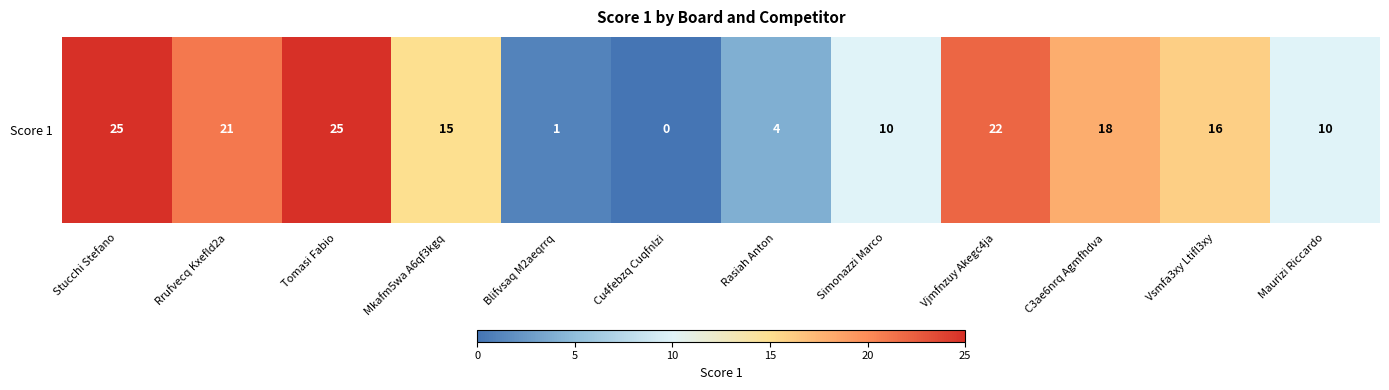

True or false: the data shows 18 at C3ae6nrq Agmfhdva.

True